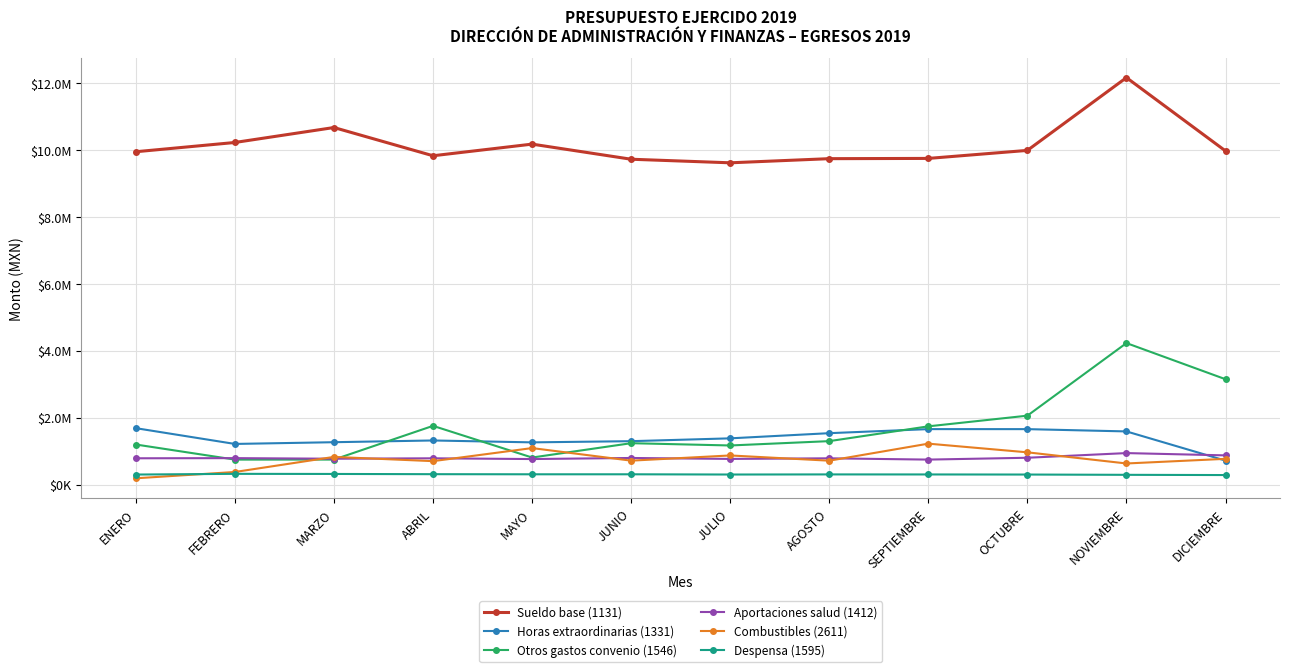

Is this an area chart (filled region under the line)?

No